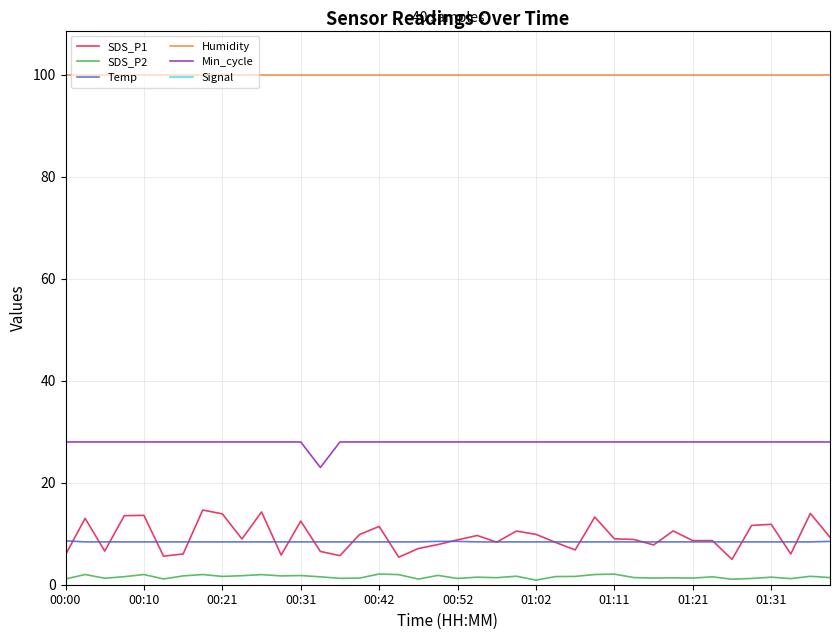

Read the SDS_P1 value at 37.

6.0